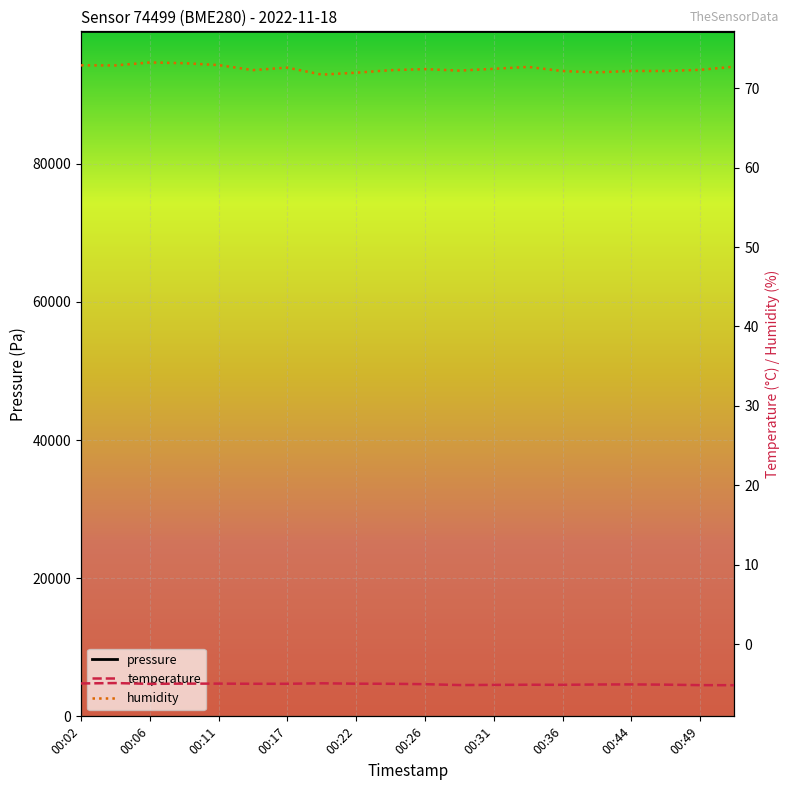

Reading left to right, extract all data points from this chart.

pressure: 99162.1	99160.1	99160.8	99160.6	99174.3	99168.5	99165.9	99149.1	99156.3	99152.9	99154.1	99149.7	99152.1	99145.9	99153.8	99139.7	99139.6	99142.4	99137.6	99130.8
temperature: -5.0	-4.9	-5.0	-5.0	-5.0	-5.0	-5.0	-4.9	-5.0	-5.0	-5.0	-5.2	-5.1	-5.1	-5.1	-5.1	-5.1	-5.1	-5.2	-5.2
humidity: 72.9	72.9	73.2	73.2	72.9	72.3	72.6	71.7	72.0	72.3	72.4	72.2	72.4	72.7	72.2	72.0	72.2	72.2	72.3	72.7